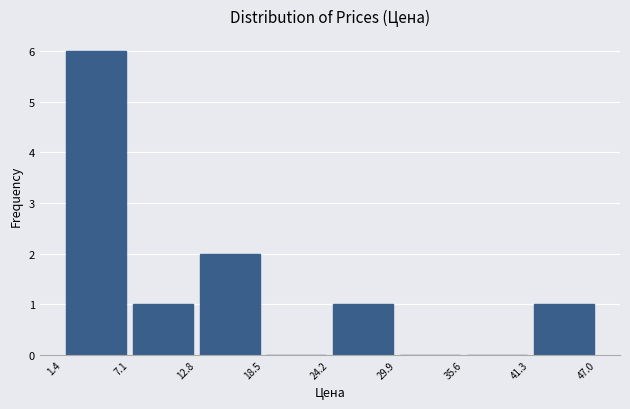

Reading left to right, list every bar in this chart as the range it spans on the x-axis followed by its height. The values are not printed on the chart, so give them approximately, as read against the axis.

1.4 to 7.1: 6
7.1 to 12.8: 1
12.8 to 18.5: 2
18.5 to 24.2: 0
24.2 to 29.9: 1
29.9 to 35.6: 0
35.6 to 41.3: 0
41.3 to 47.0: 1